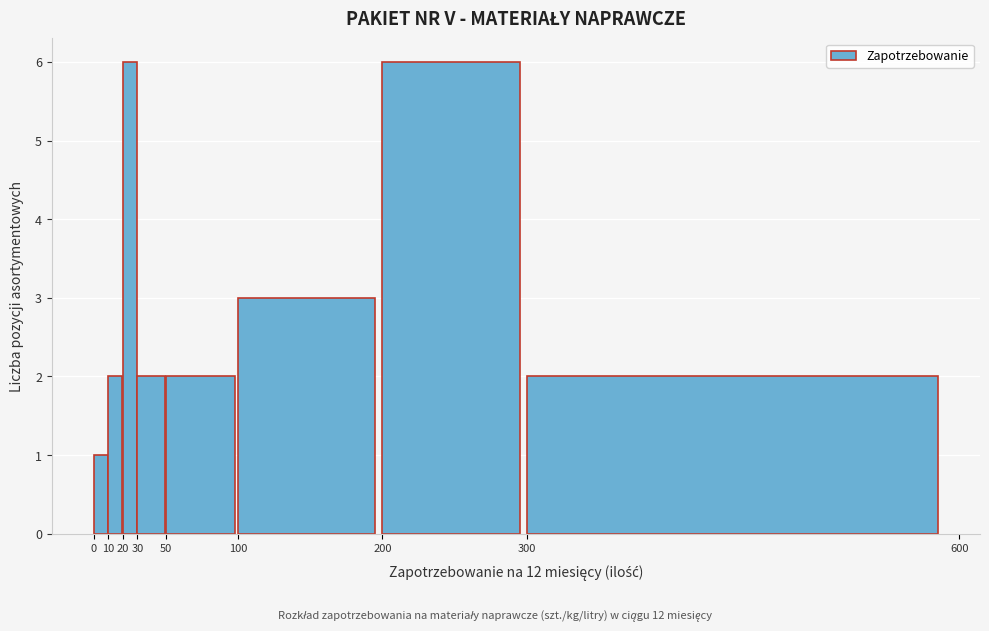

Reading left to right, list every bar in this chart as the range it spans on the x-axis followed by its height. The values are not printed on the chart, so give them approximately, as read against the axis.

0 to 10: 1
10 to 20: 2
20 to 30: 6
30 to 50: 2
50 to 100: 2
100 to 200: 3
200 to 300: 6
300 to 600: 2